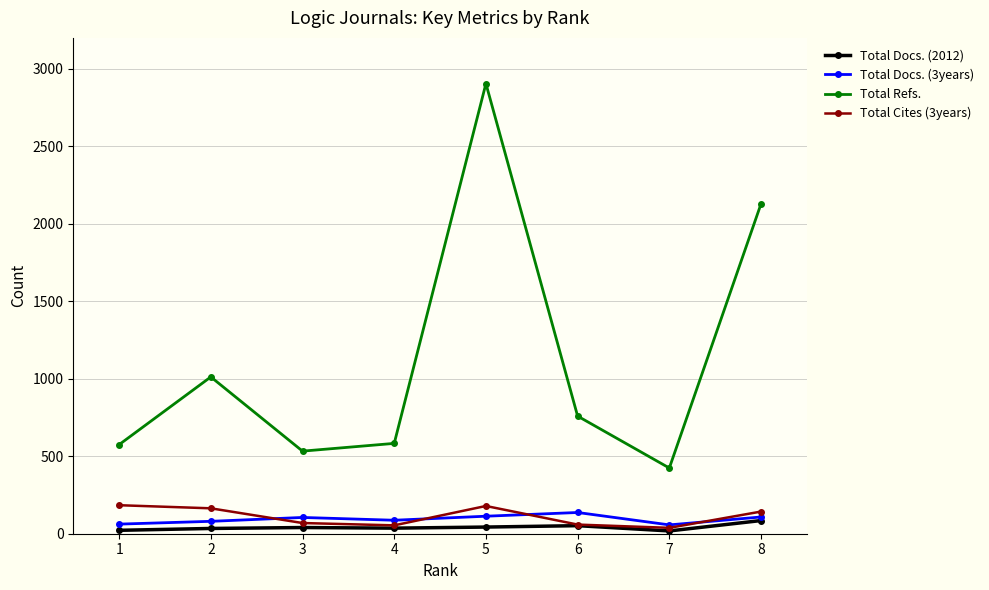

Does the chart have visible grid lines?

Yes